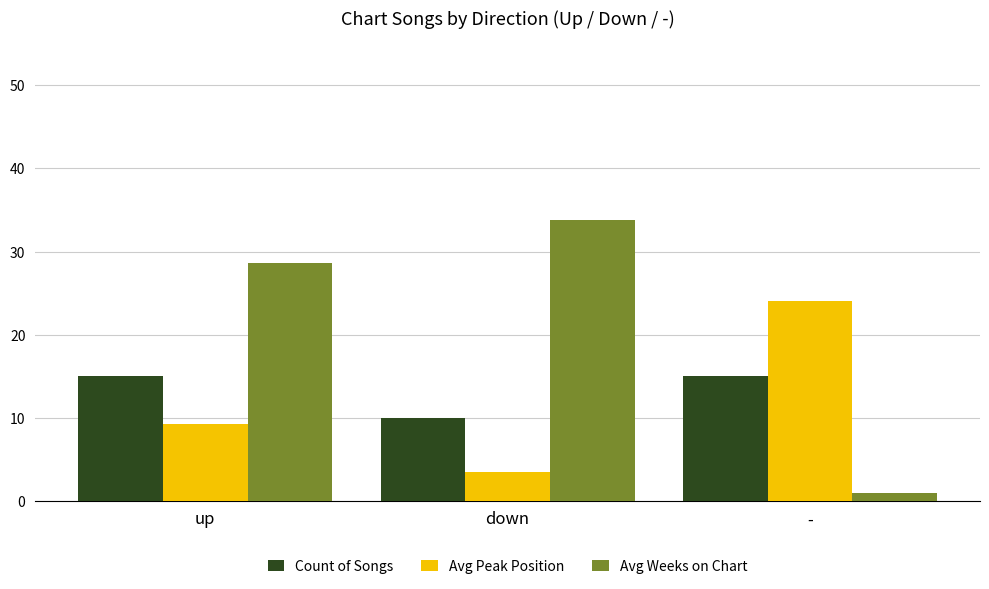

How many bars are there in each group?

3